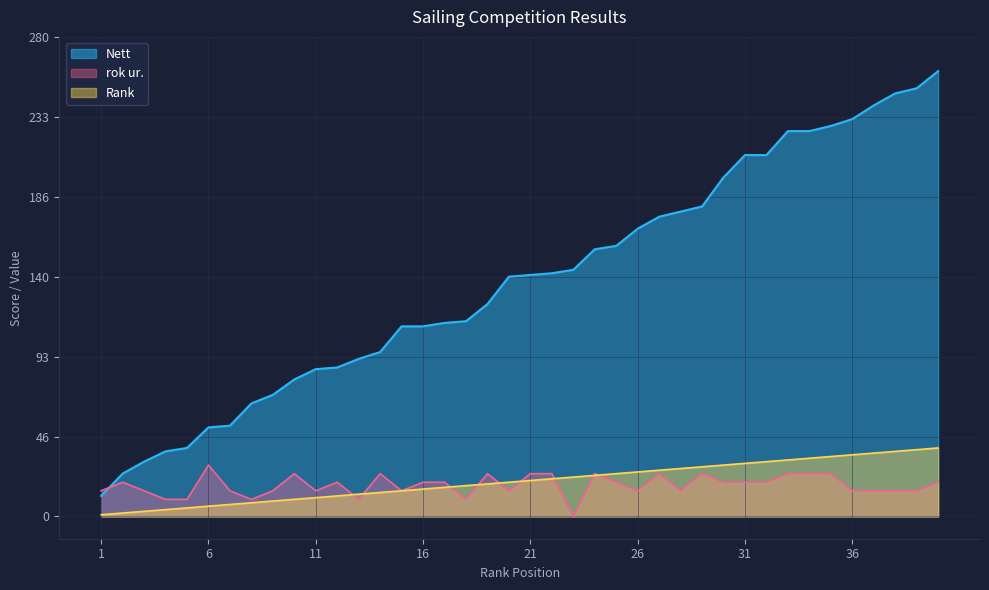

What is the value of the Nett point at the 12th from the left?

87